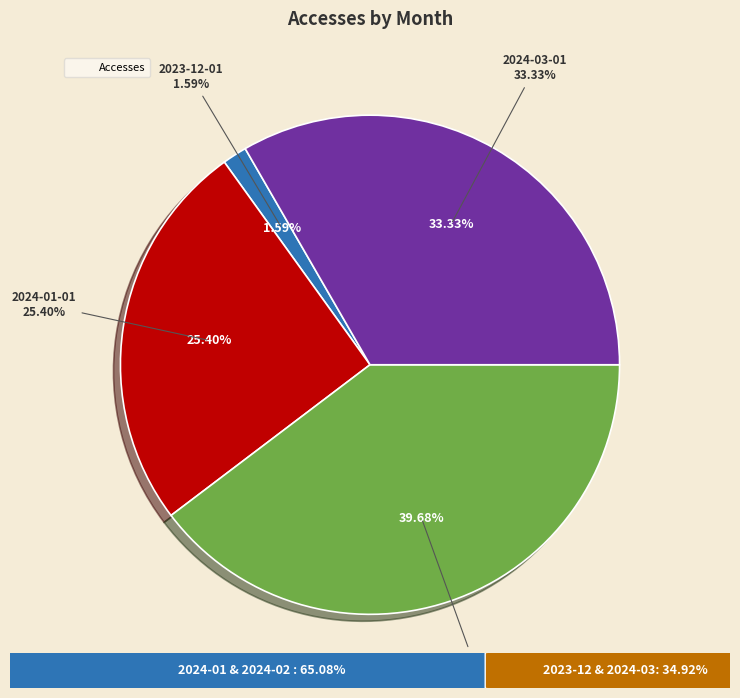

The 2023-12-01 slice represents 2% of the pie. True or false?

True